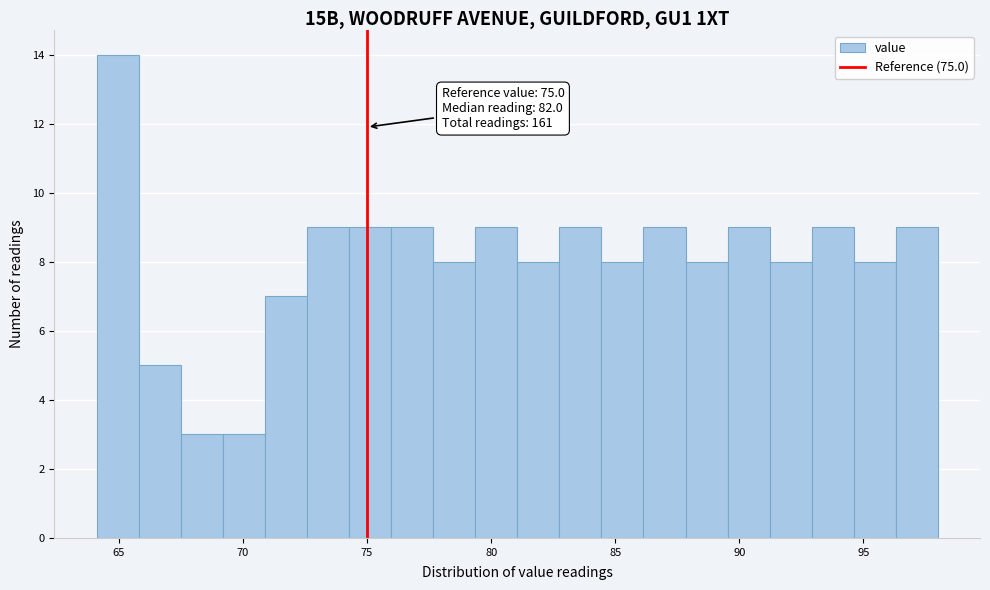

Read against the x-axis, roughly where is the centre of the tallest bar?

65.0